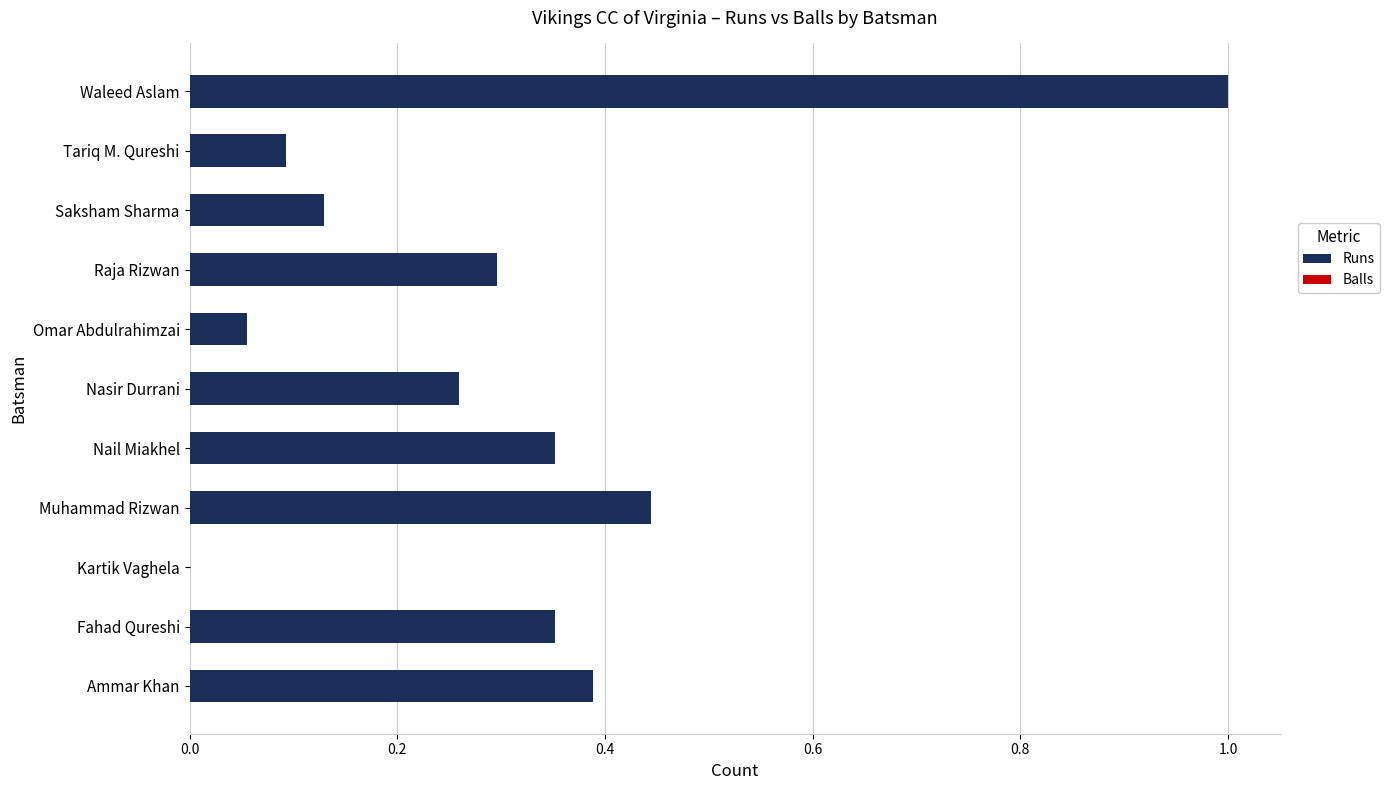

The value at Kartik Vaghela is -0.5. True or false?

False